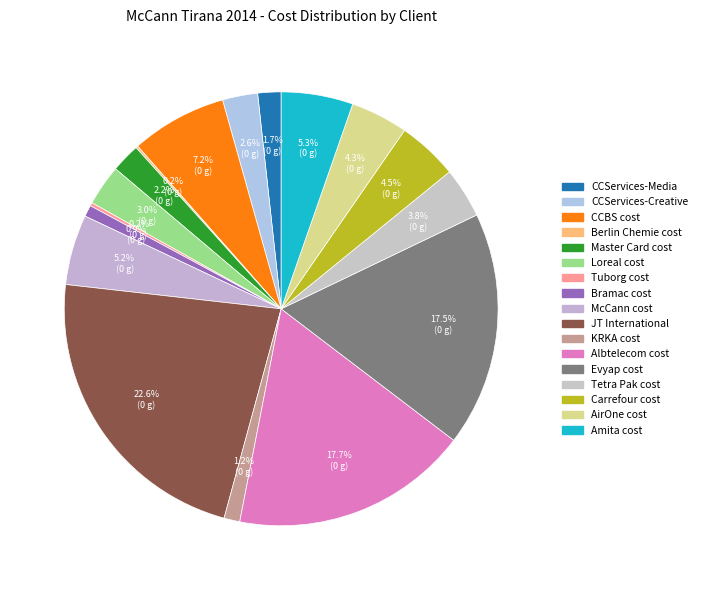

To the nearest percent, what portion does Tetra Pak cost represent?

4%